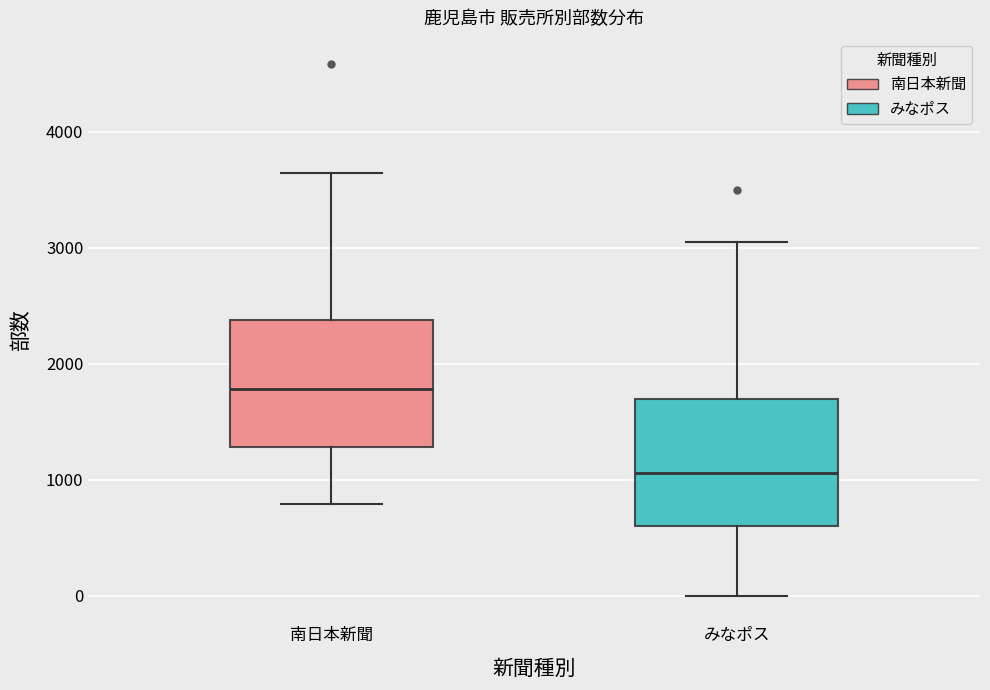

Where is the lower edge of the box for 南日本新聞 on the y-axis? The values are not printed on the chart, so give them approximately, as read against the axis.

1300